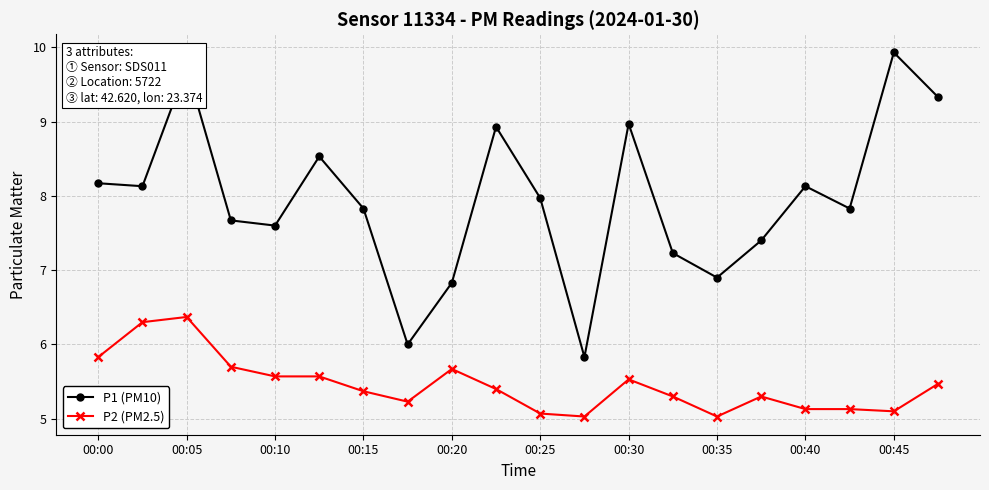

What is the sum of all P1 (PM10) values?

158.9